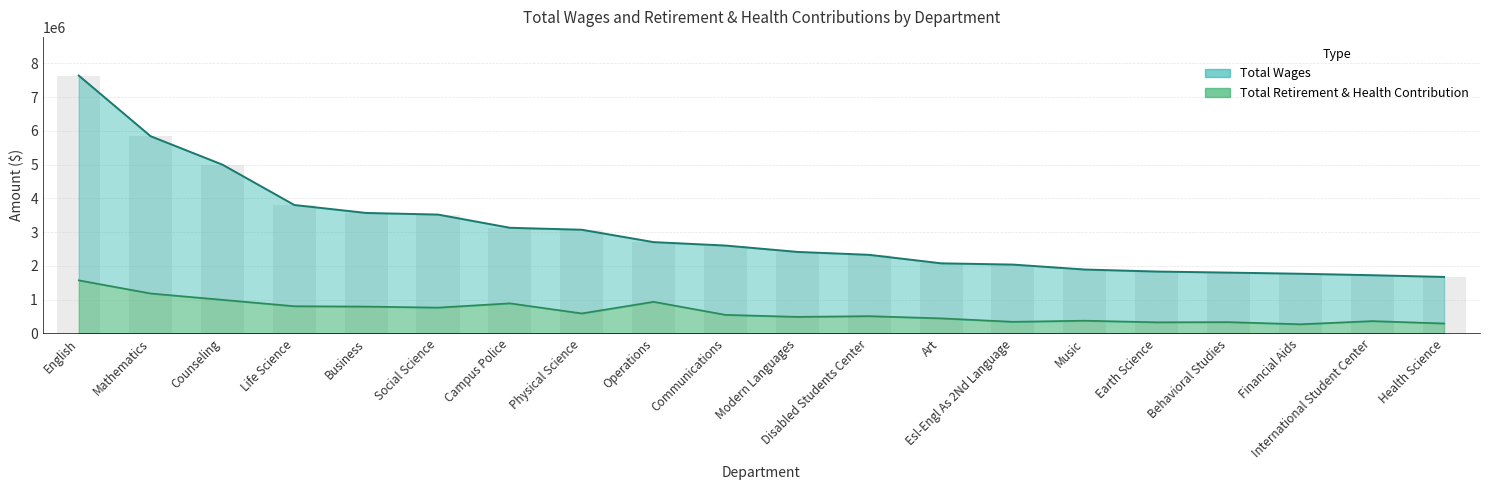

What is the label of the 8th bar from the left?

Physical Science